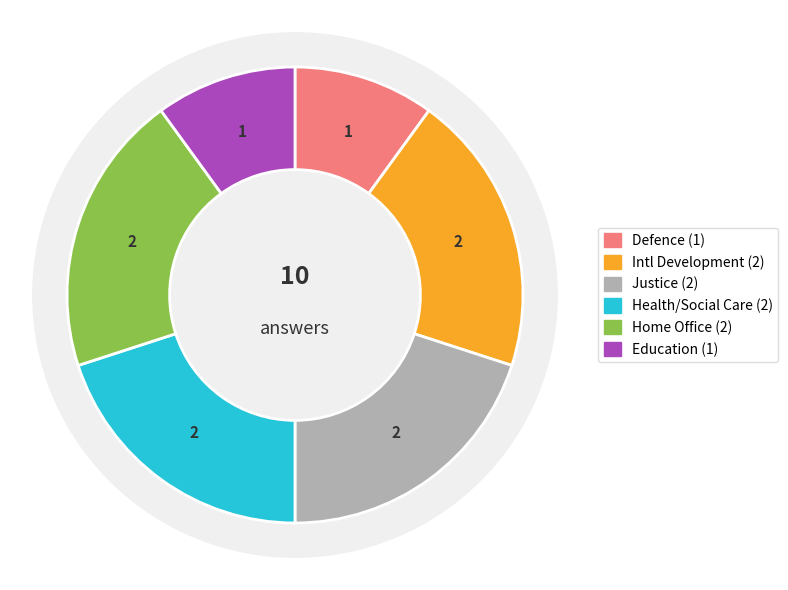

To the nearest percent, what is the difference between the largest and smallest slice percentages?

10%